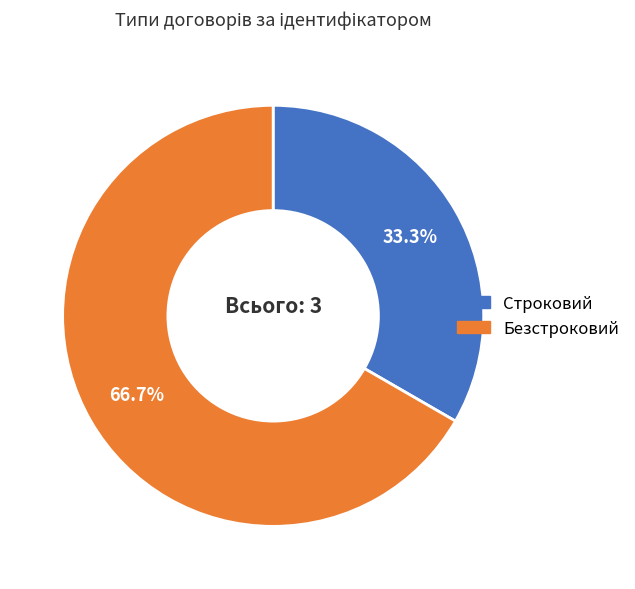

The Строковий slice represents 33% of the pie. True or false?

True